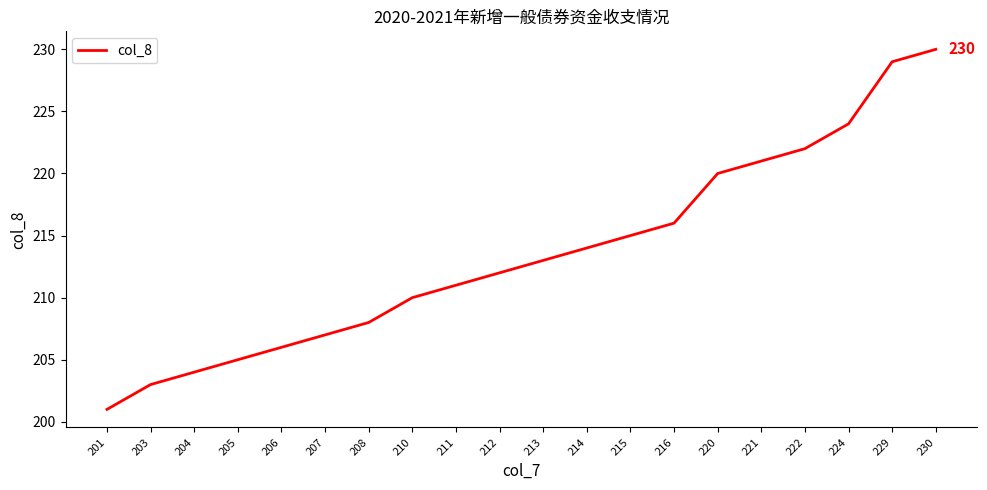

How many lines are shown in the chart?

1